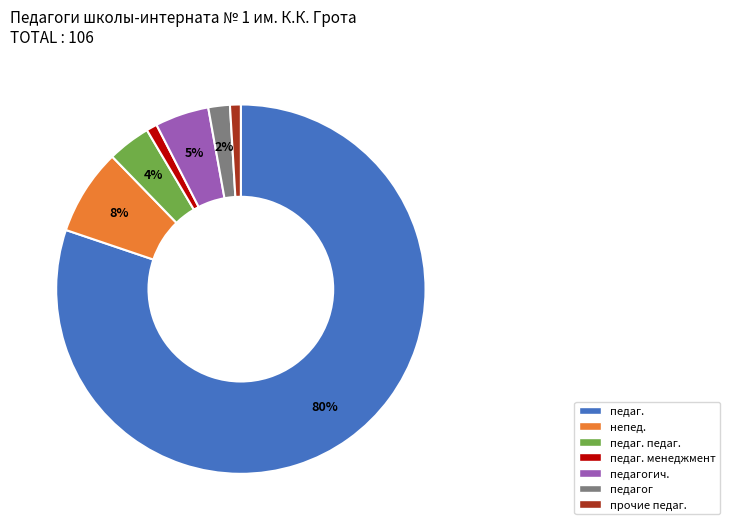

Is there a majority slice in this chart?

Yes